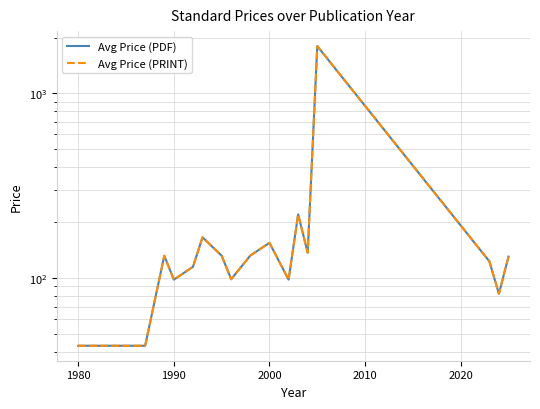

How many lines are shown in the chart?

2